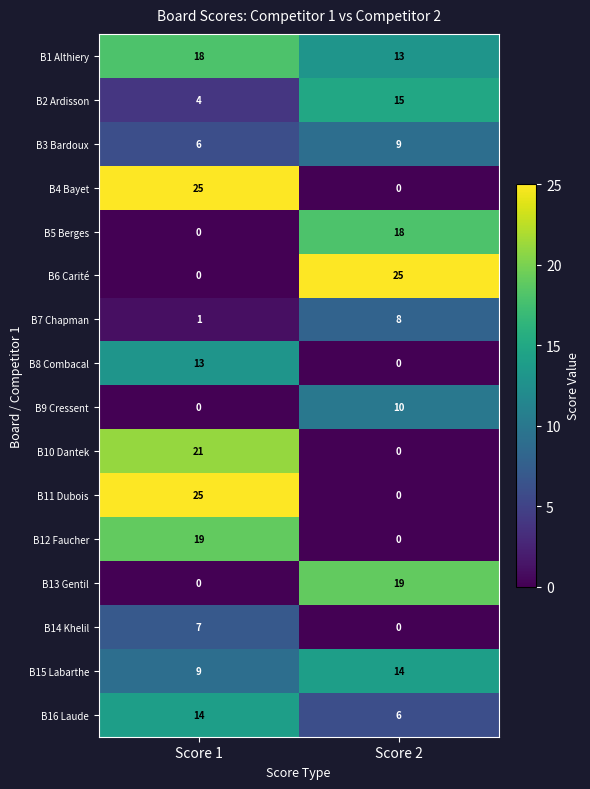

List the labels in order of B5 Berges value, smallest first.

Score 1, Score 2